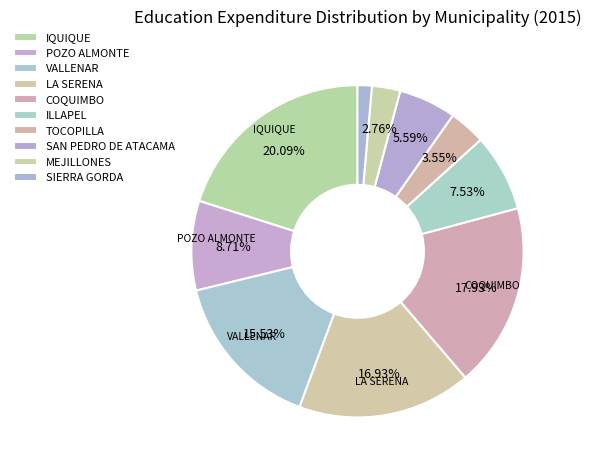

How many slices are in this pie chart?

10